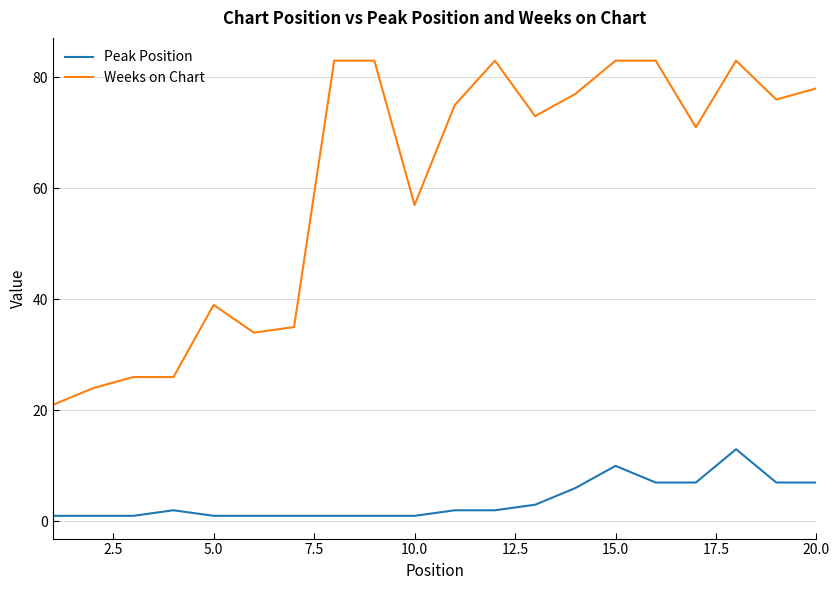

True or false: Peak Position and Weeks on Chart intersect in this chart.

False